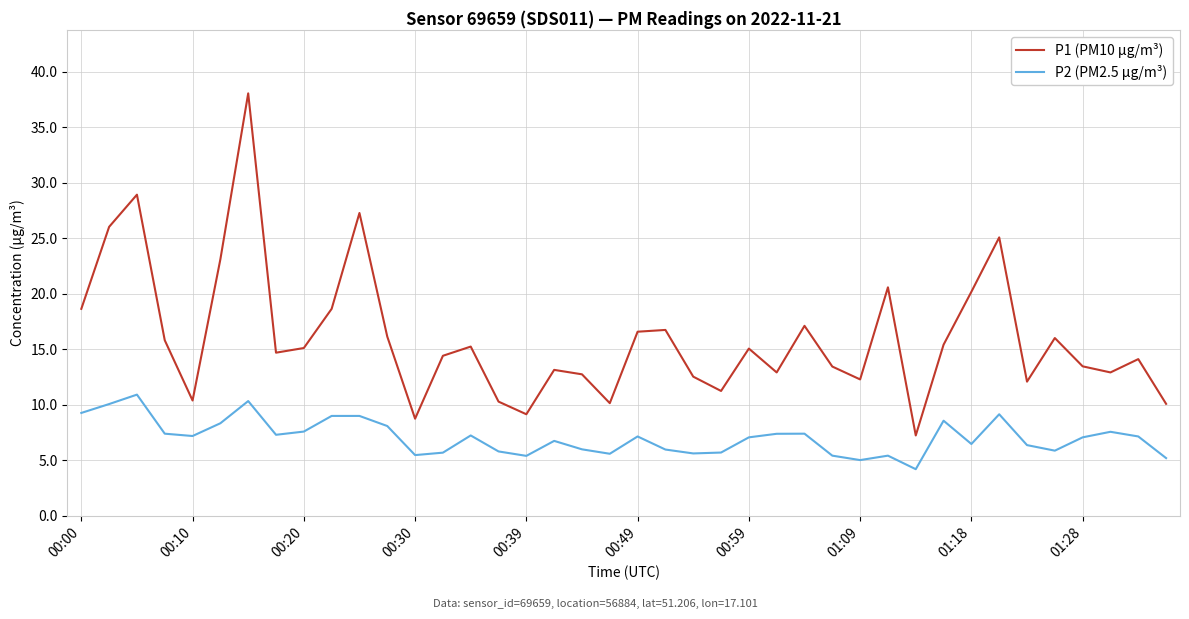

True or false: P1 (PM10 µg/m³) and P2 (PM2.5 µg/m³) intersect in this chart.

False